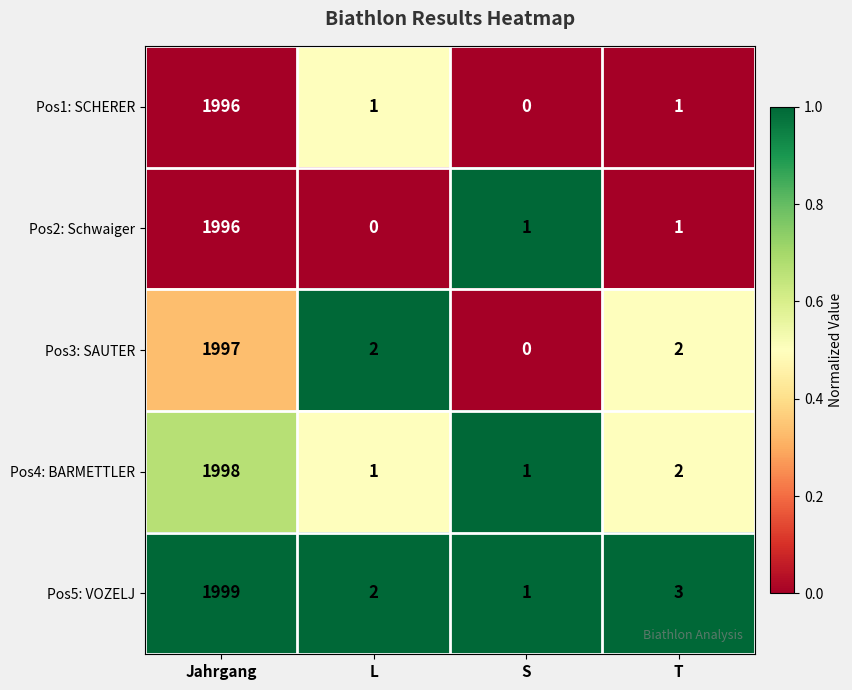

What is the total value across all series at L?

6